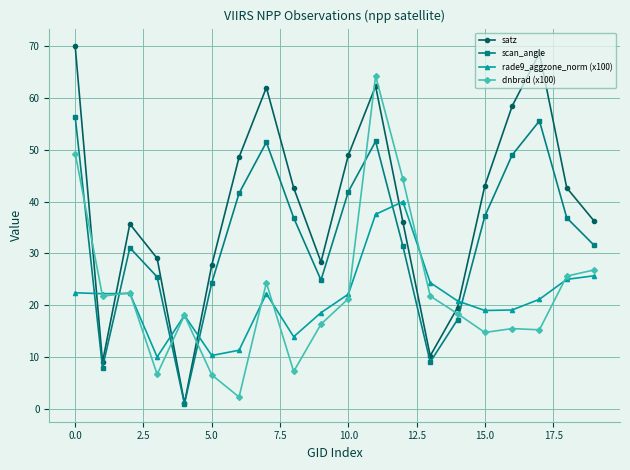

Rank the series by their maximum value, from lowest to highest.

rade9_aggzone_norm (x100), scan_angle, dnbrad (x100), satz